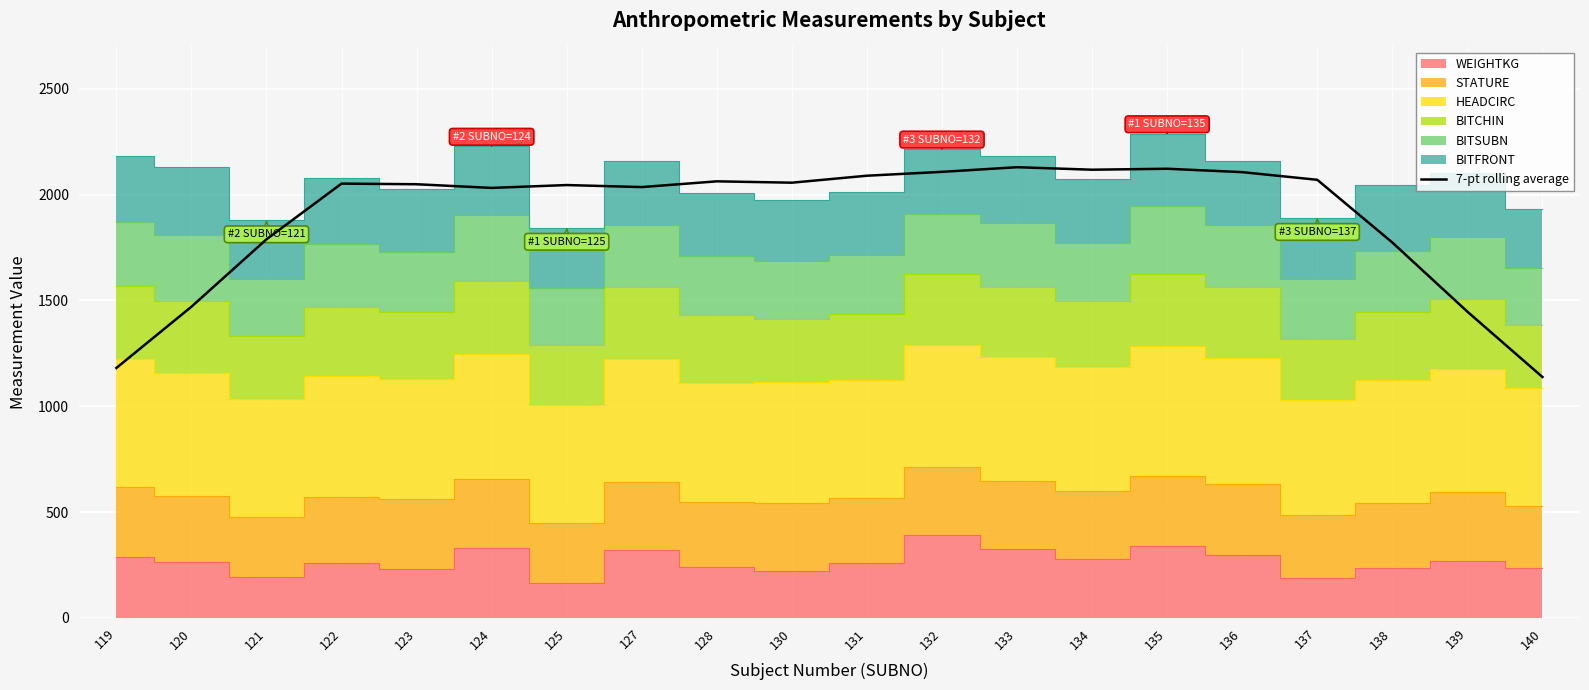

True or false: 7-pt rolling average has a value of 1773.7 at 138.

True